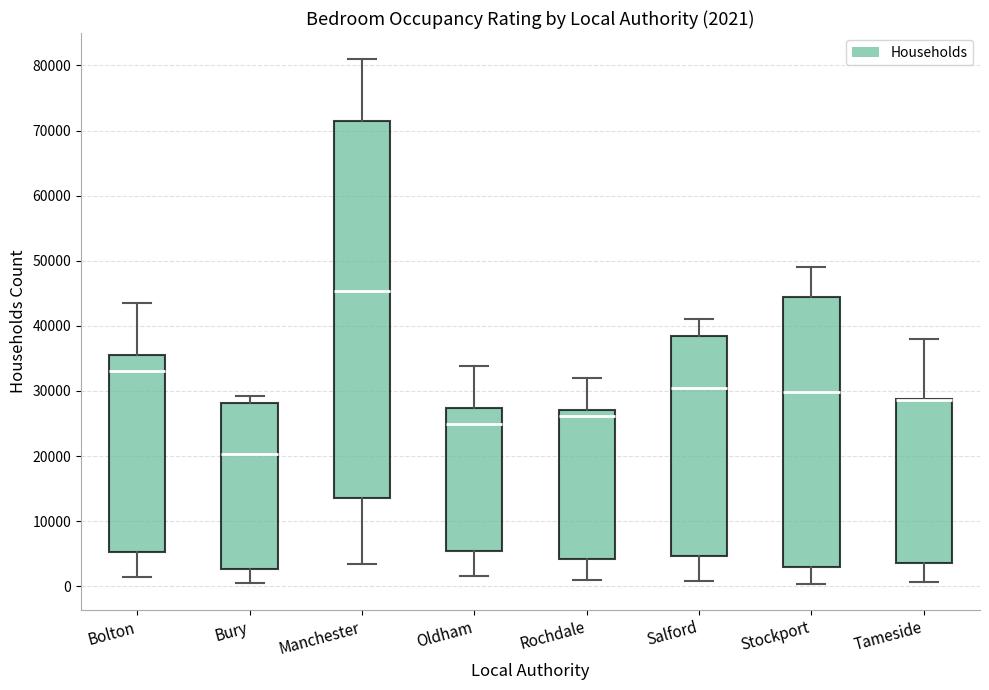

Which box is the tallest, from its lower edge to its upper edge?

Manchester